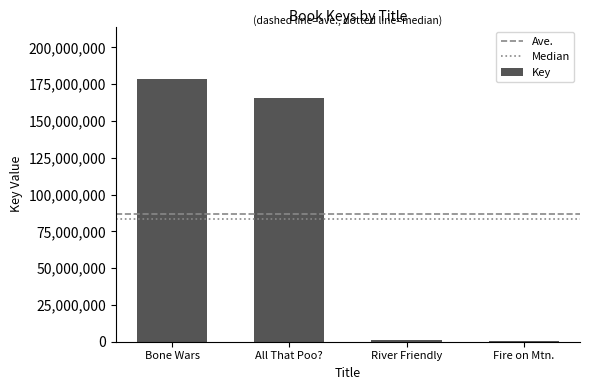

What is the sum of all values?

345918759